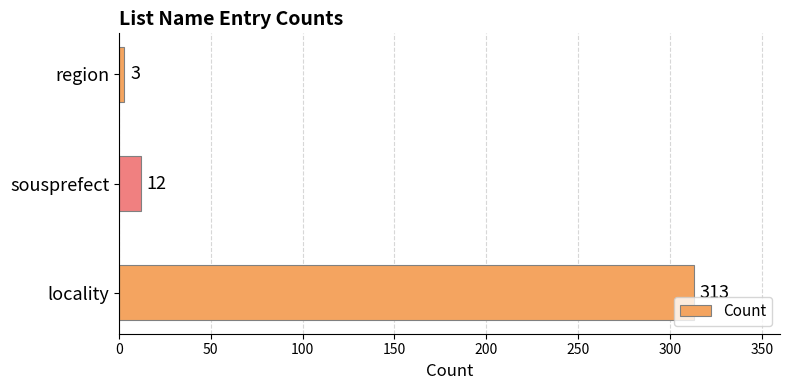

How many data points are less than 12?

1